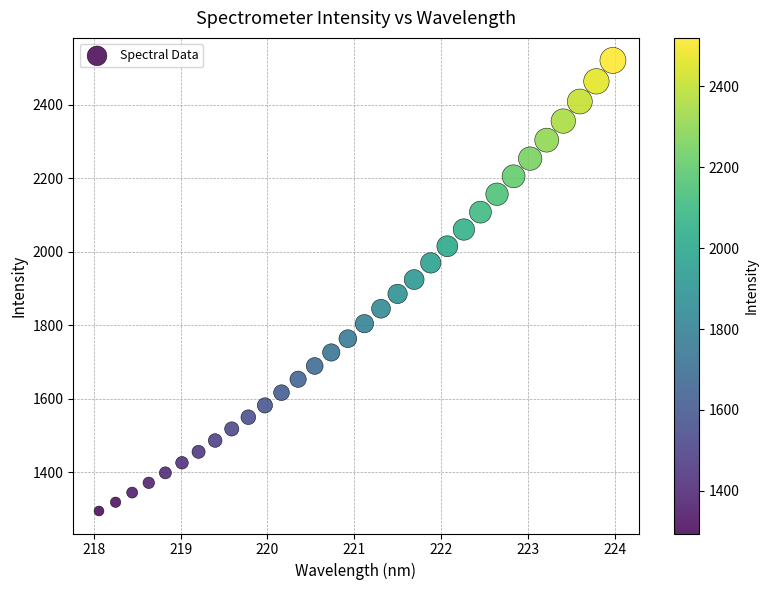

What is the range of Y values (max minus min)?

1225.9